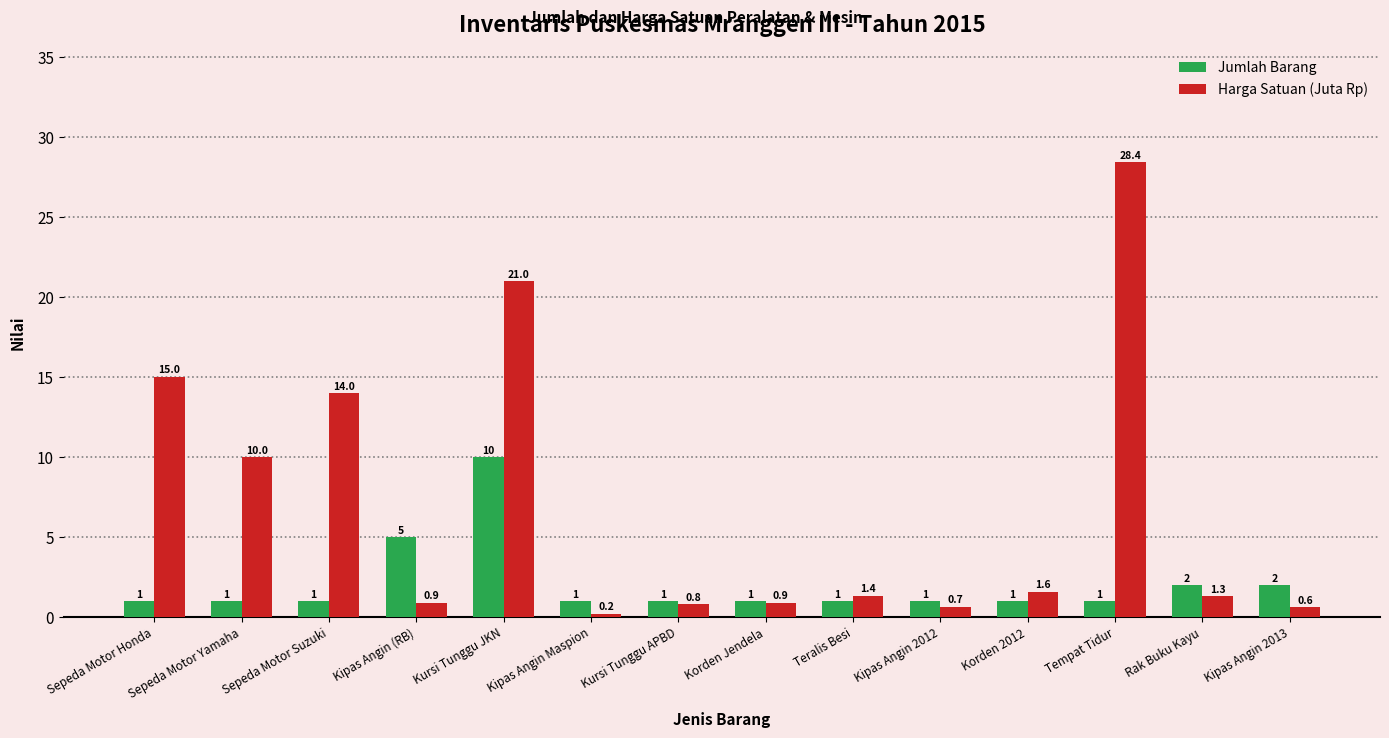

Which series has the largest total across all categories?

Harga Satuan (Juta Rp)